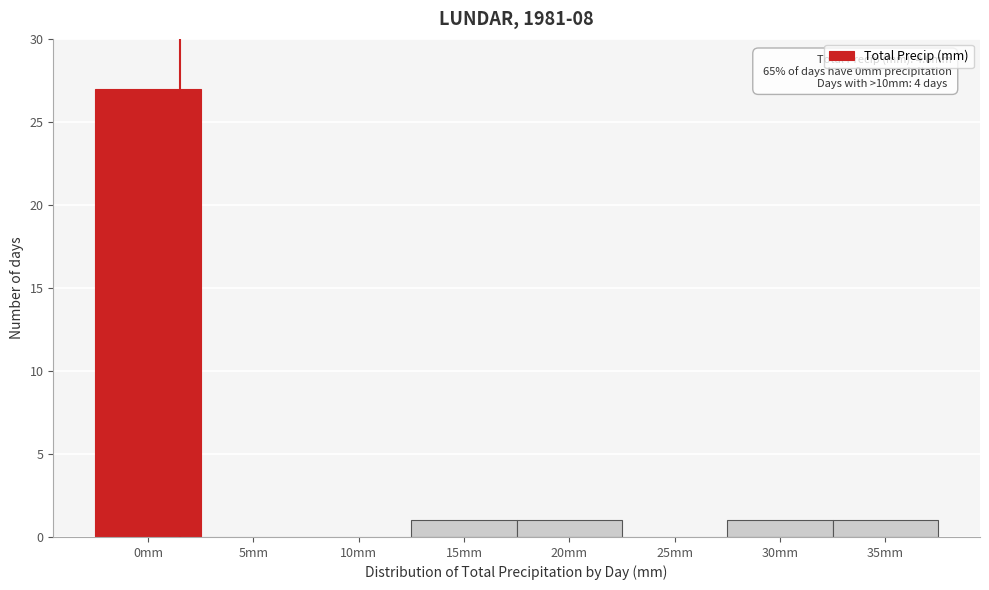

Reading left to right, extract all data points from this chart.

0mm=27	5mm=0	10mm=0	15mm=1	20mm=1	25mm=0	30mm=1	35mm=1